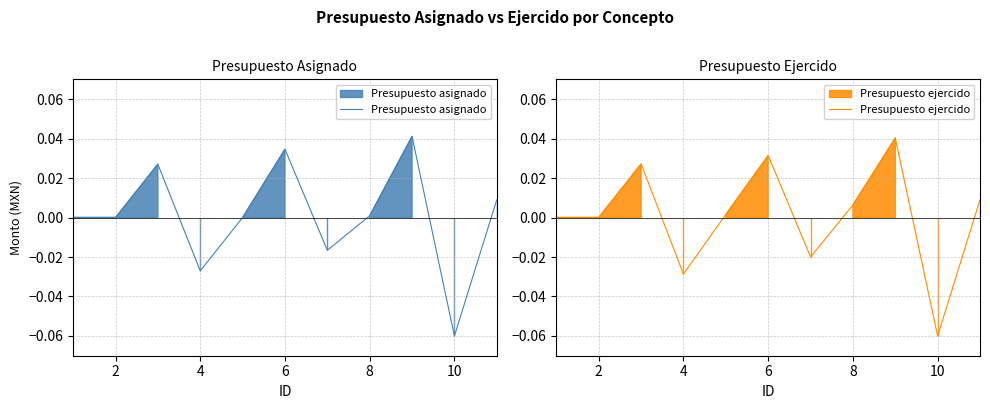

Is it true that Presupuesto asignado equals -0.0 at 12?

False